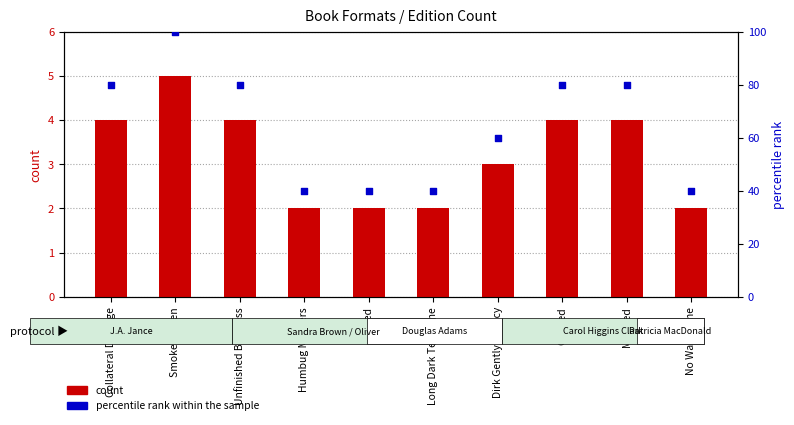

Which series has the largest Y range (max minus min)?

percentile rank within the sample